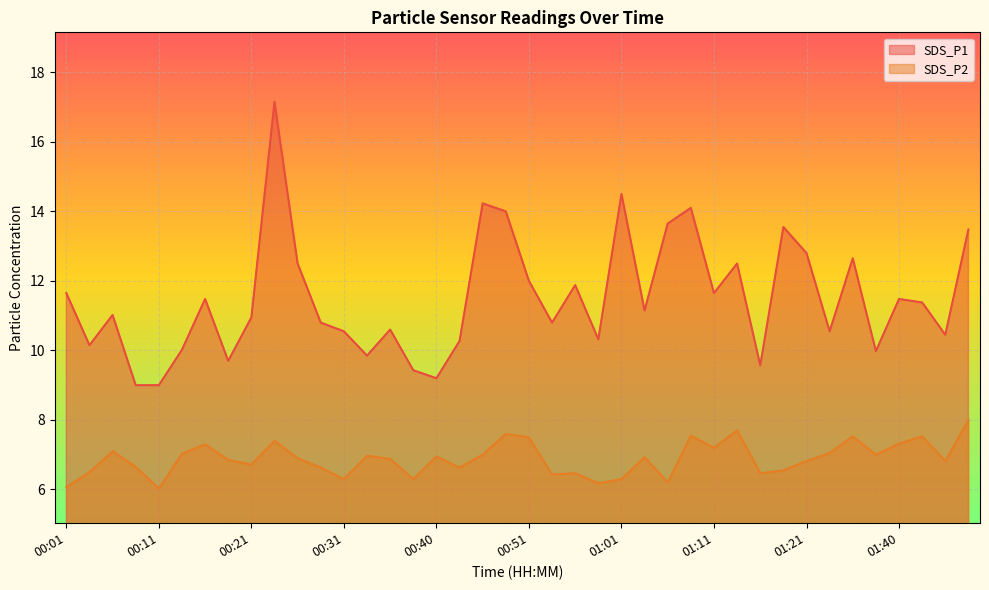

True or false: SDS_P2 and SDS_P1 intersect in this chart.

False